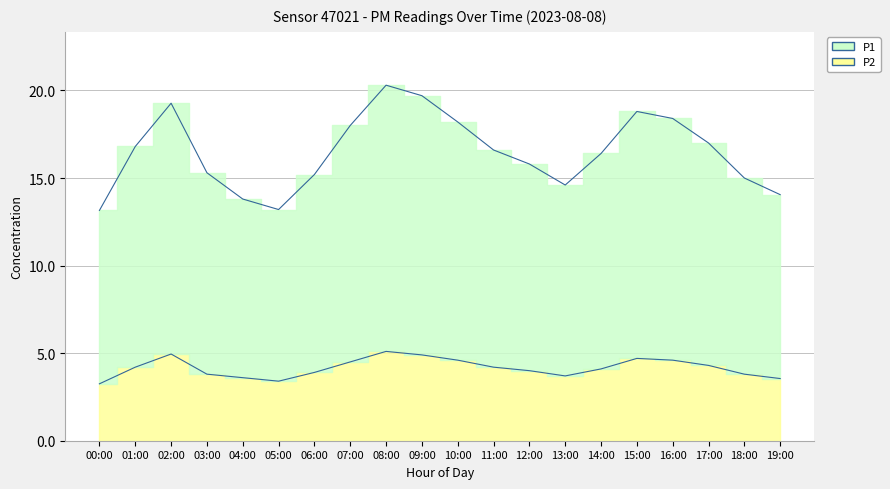

Which series has the widest spread of values?

P1